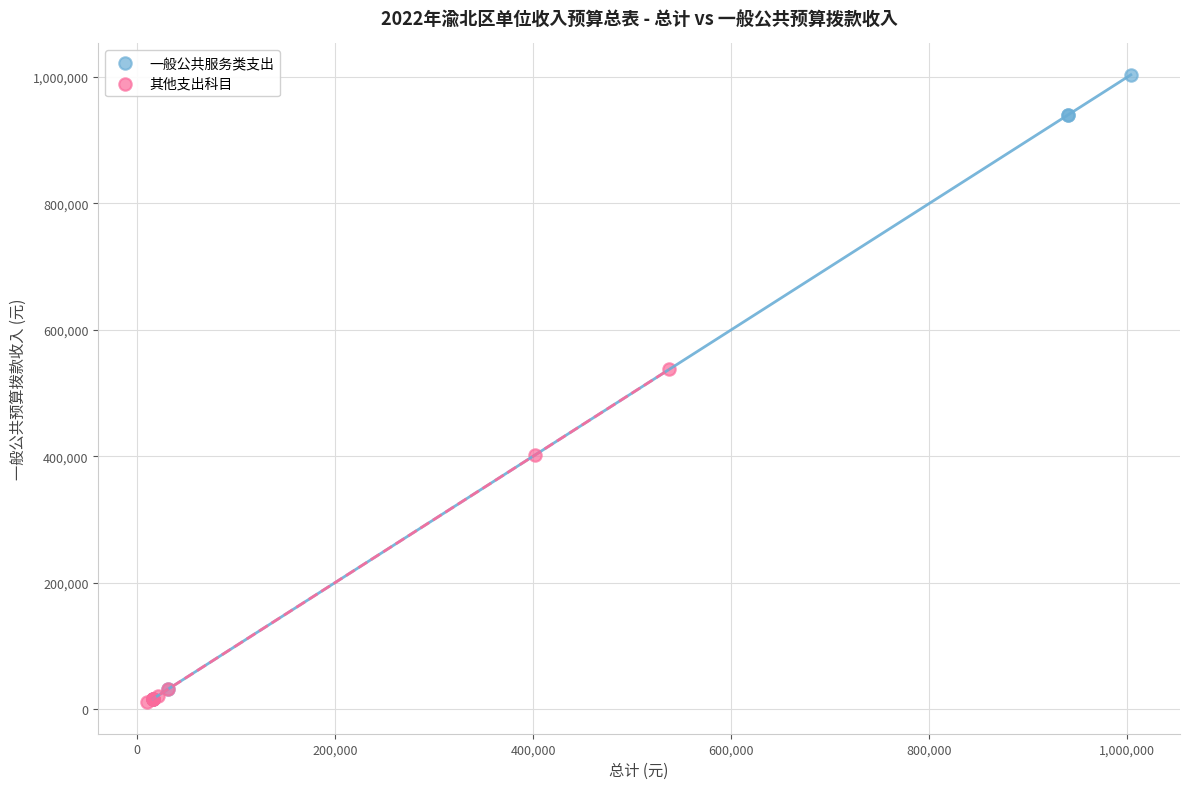

Which series has the widest spread of Y values?

一般公共服务类支出